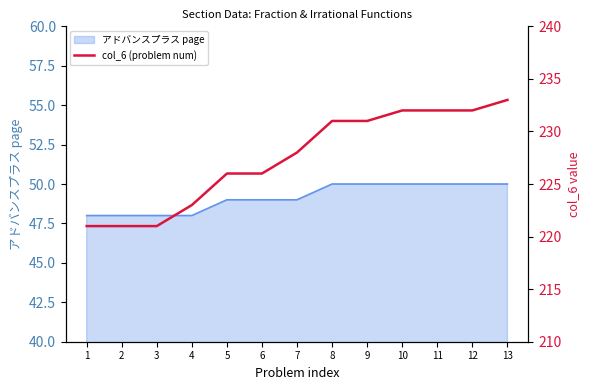

The value of アドバンスプラス page at 9 is 50. True or false?

True